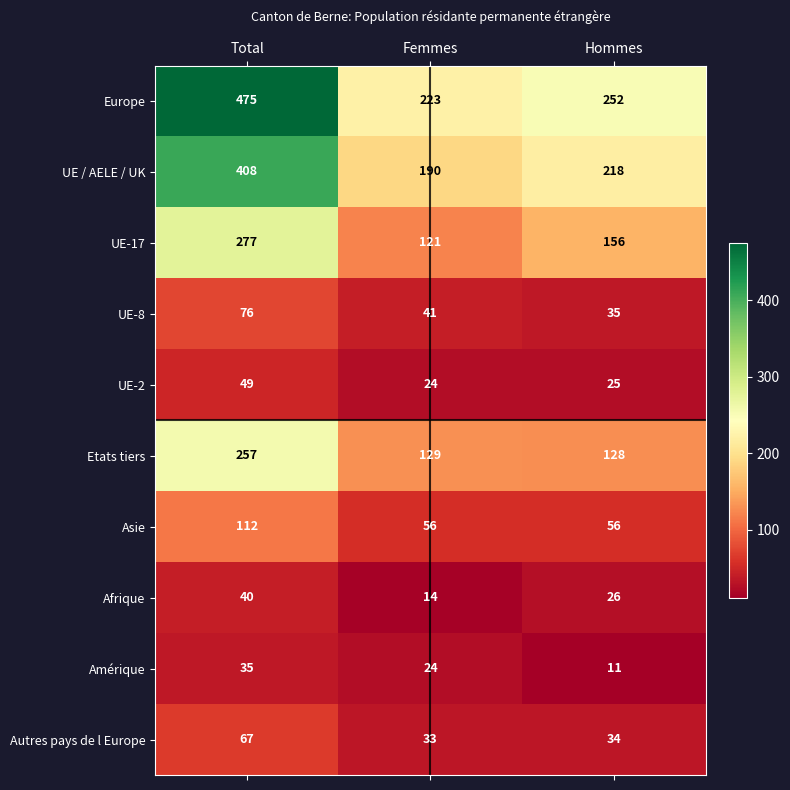

What is the spread (max minus min) of values at Femmes?

209